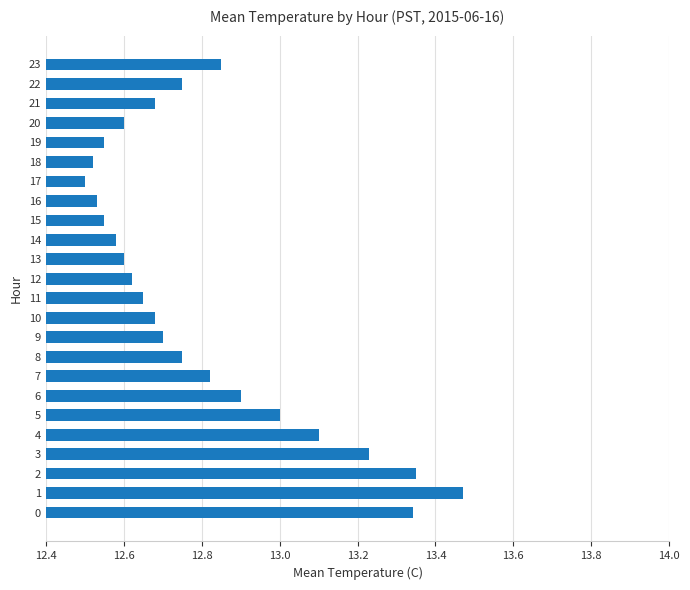

What is the difference between the maximum and minimum values?

1.0